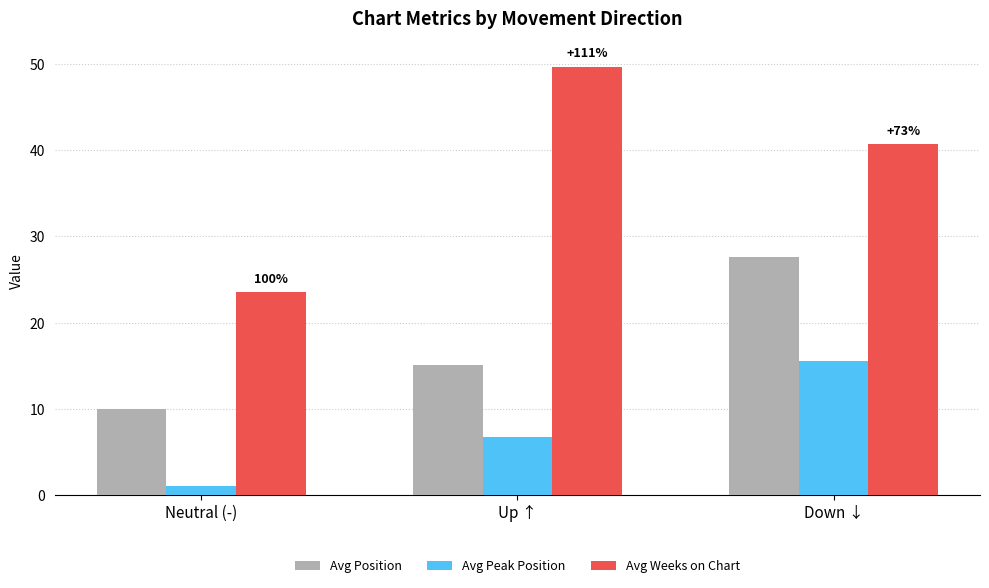

At which category is the sum across all series the highest?

Down ↓